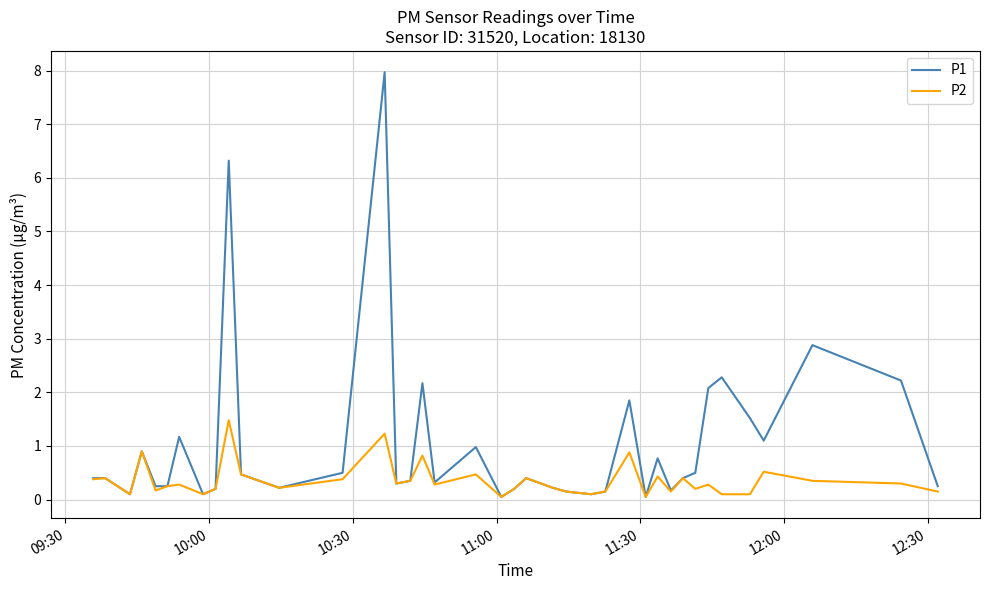

Which series has the largest total across all categories?

P1